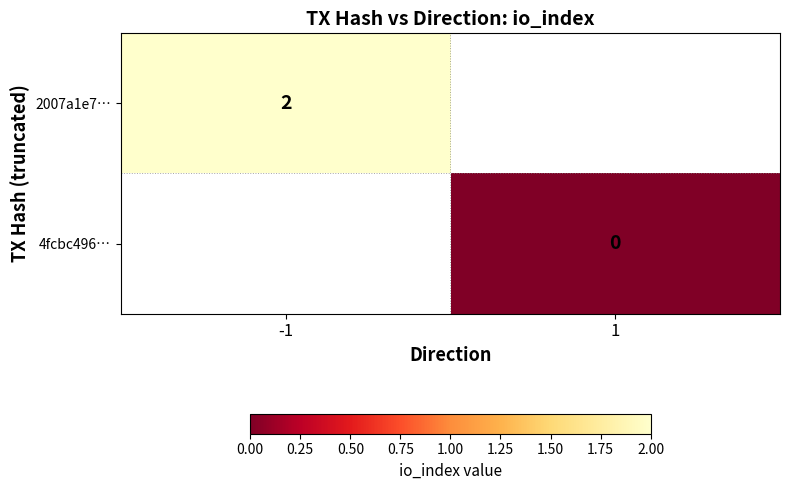

True or false: 2007a1e7… has a value of 3 at -1.

False